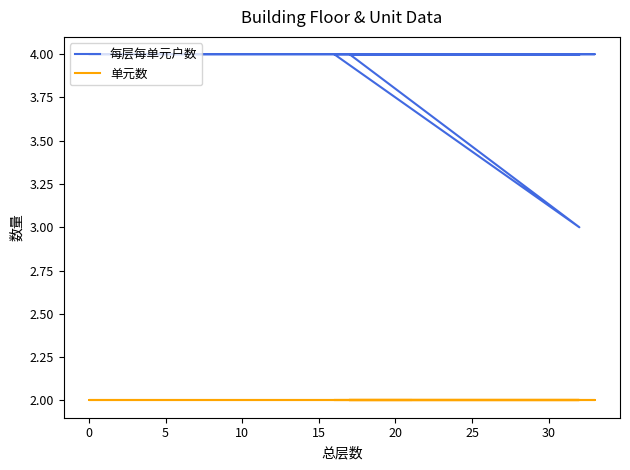

What is the highest value of the 单元数 series?

2